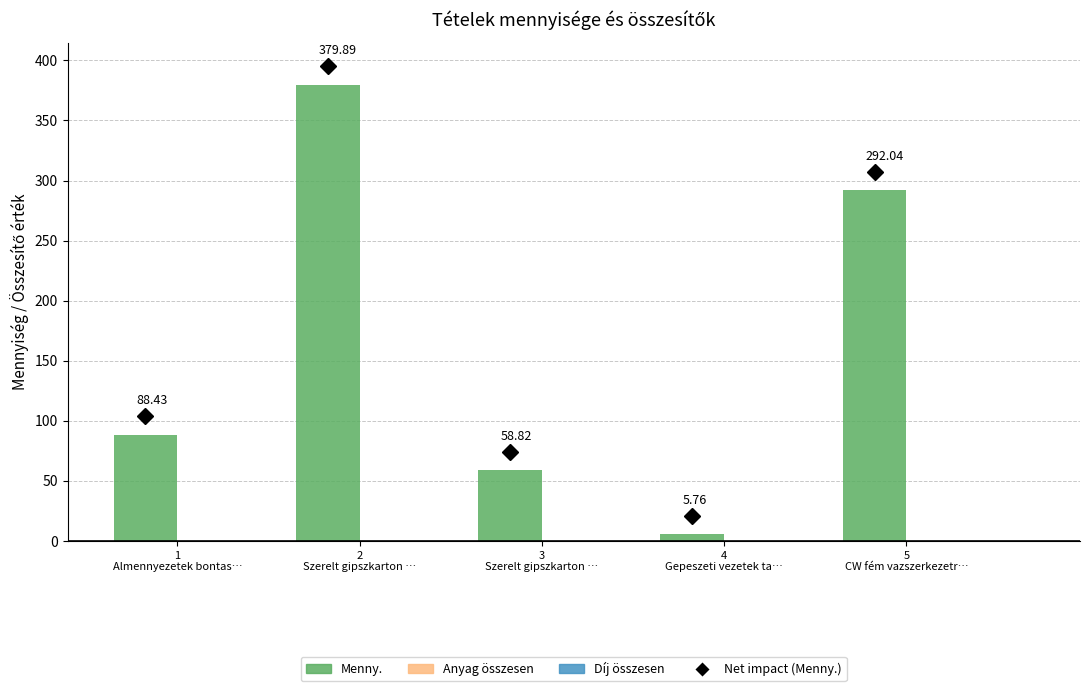

What is the difference between the second highest and second lowest values?

233.2